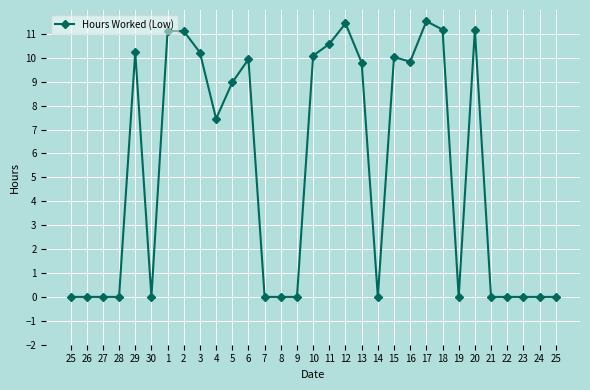

How many lines are shown in the chart?

1